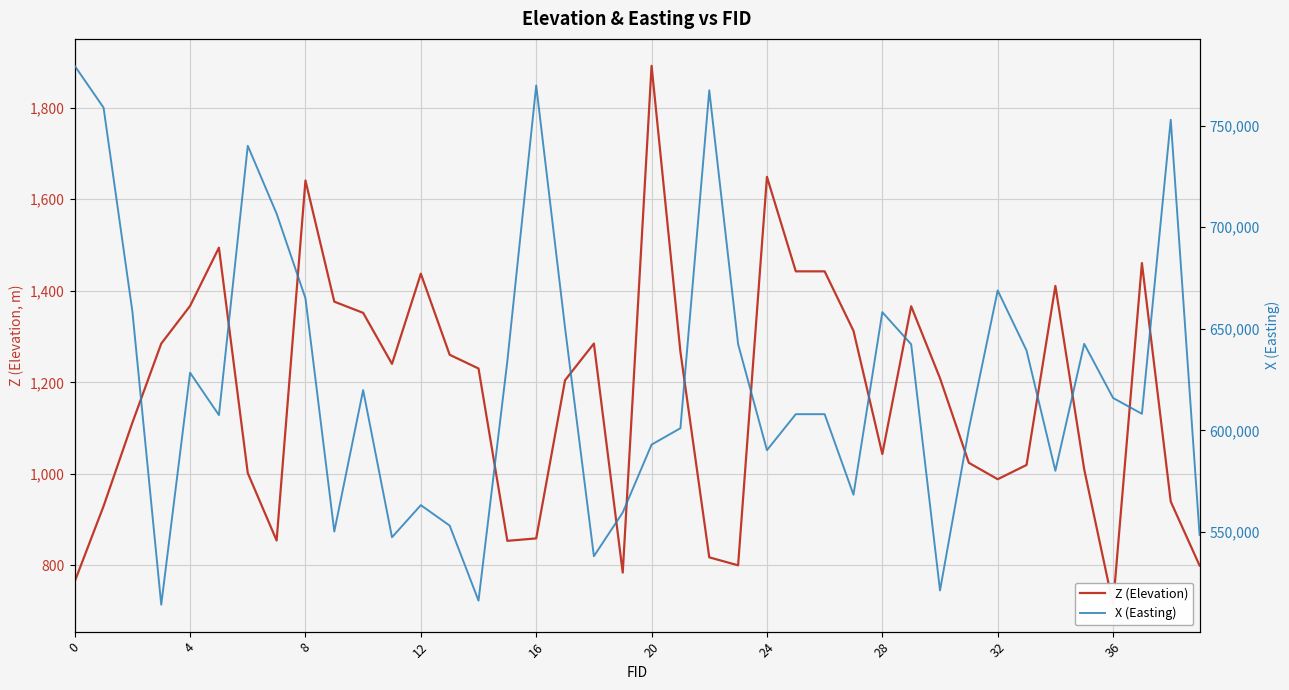

What is the value of the X (Easting) point at the 34th from the left?

639318.6